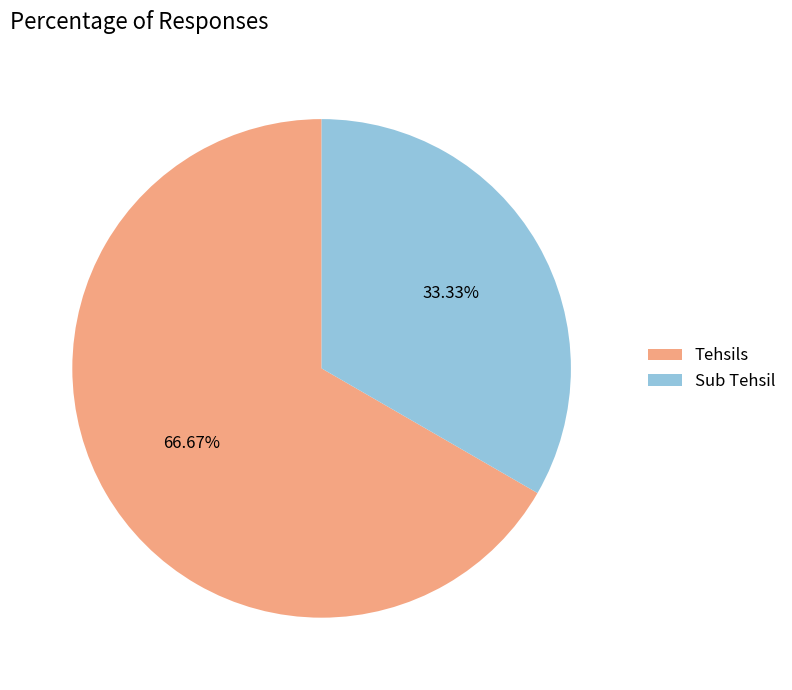

What portion of the pie excludes Sub Tehsil?

66.7%